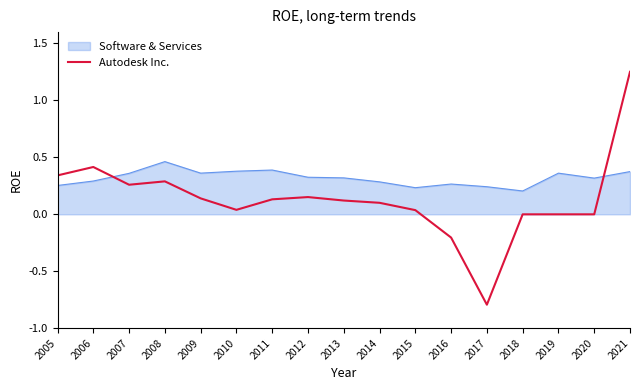

The value of Autodesk Inc. at 2016 is -0.3. True or false?

False